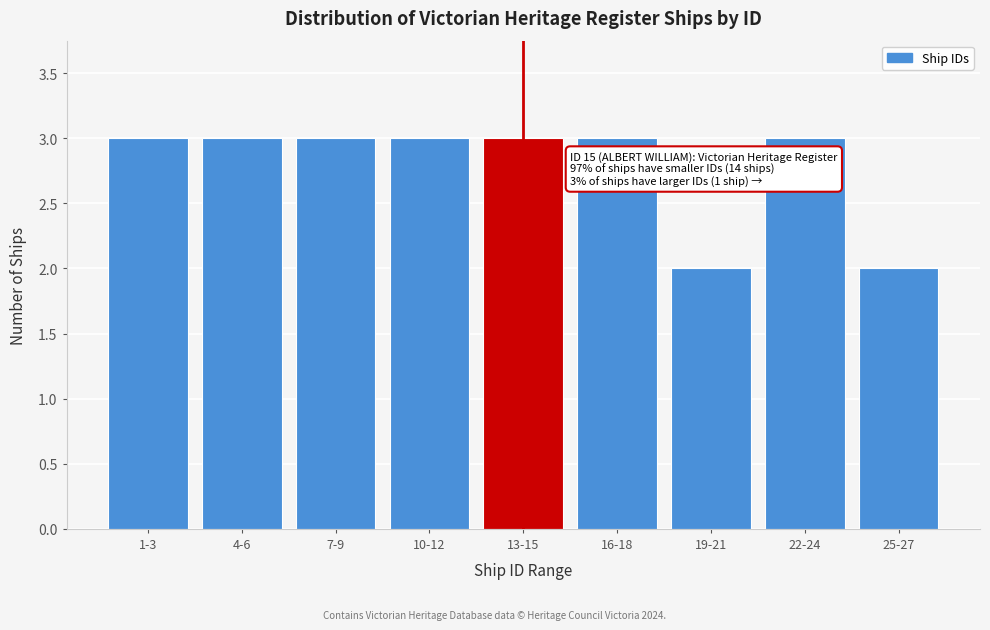

Reading right to left, extract all data points from this chart.

25-27=2	22-24=3	19-21=2	16-18=3	13-15=3	10-12=3	7-9=3	4-6=3	1-3=3